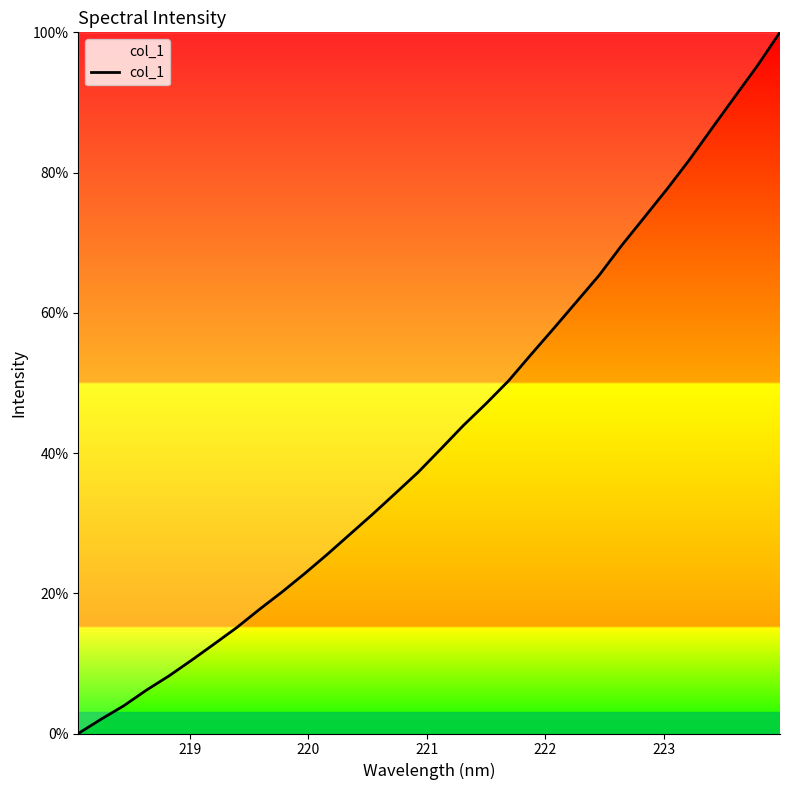

What is the maximum value shown in the chart?

100.0